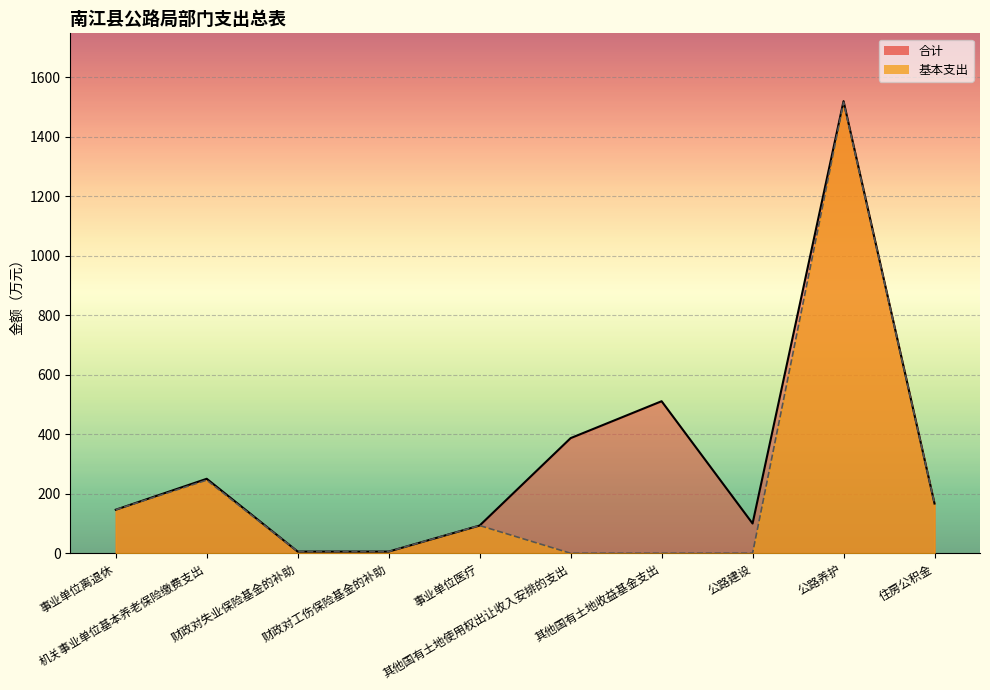

What is the sum of all 基本支出 values?

2179.4